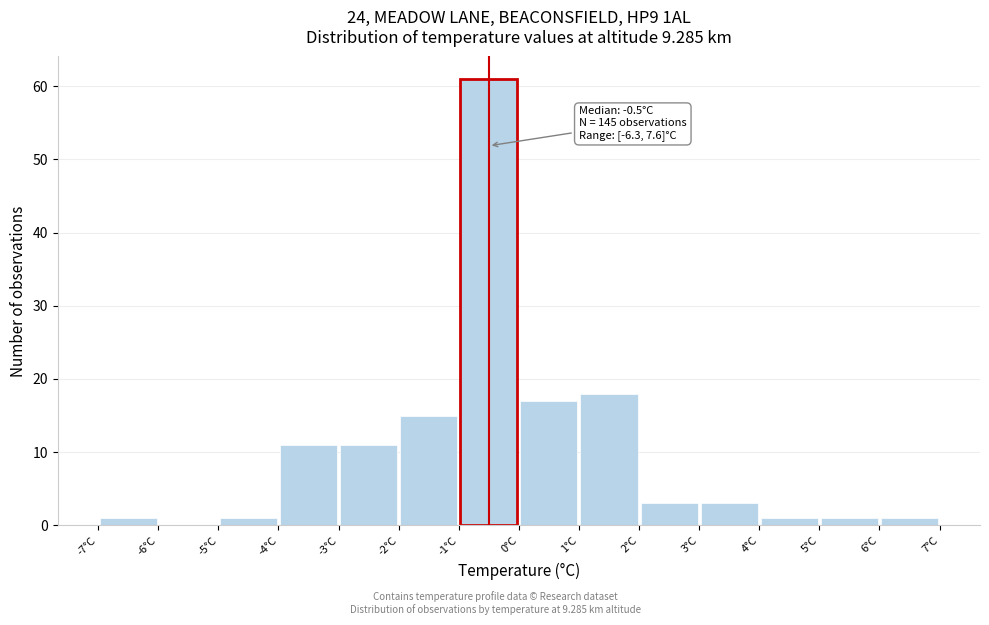

Which range on the x-axis has the tallest bar?

-1 to 0